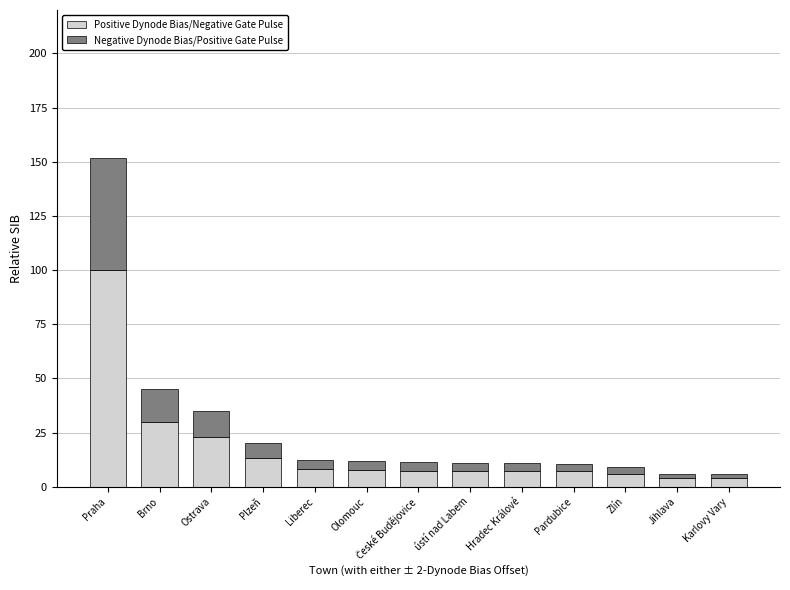

What are all the series names shown in the legend?

Positive Dynode Bias/Negative Gate Pulse, Negative Dynode Bias/Positive Gate Pulse